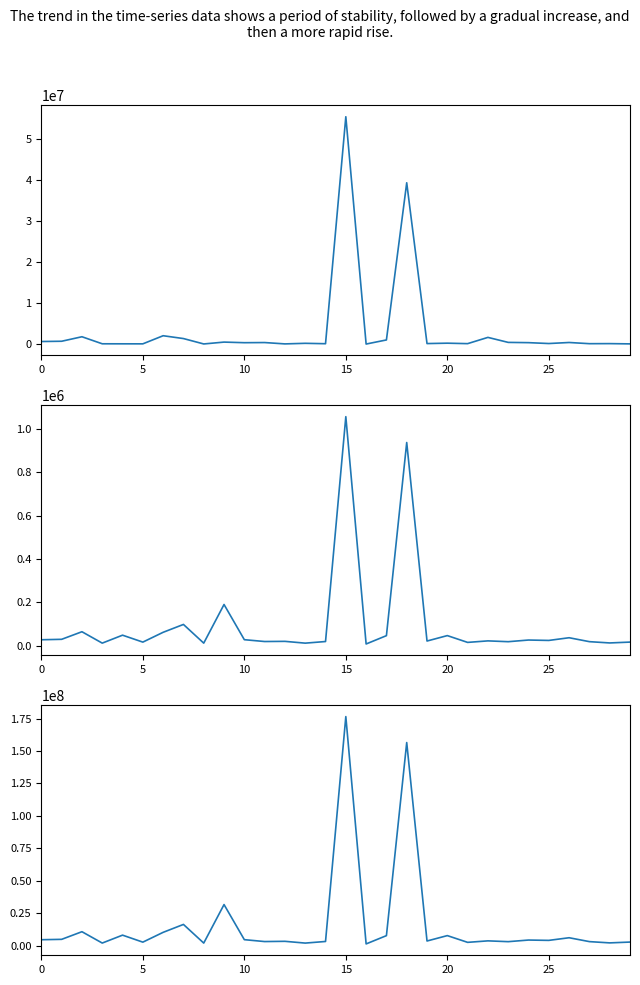

At which category is the sum across all series the highest?

15